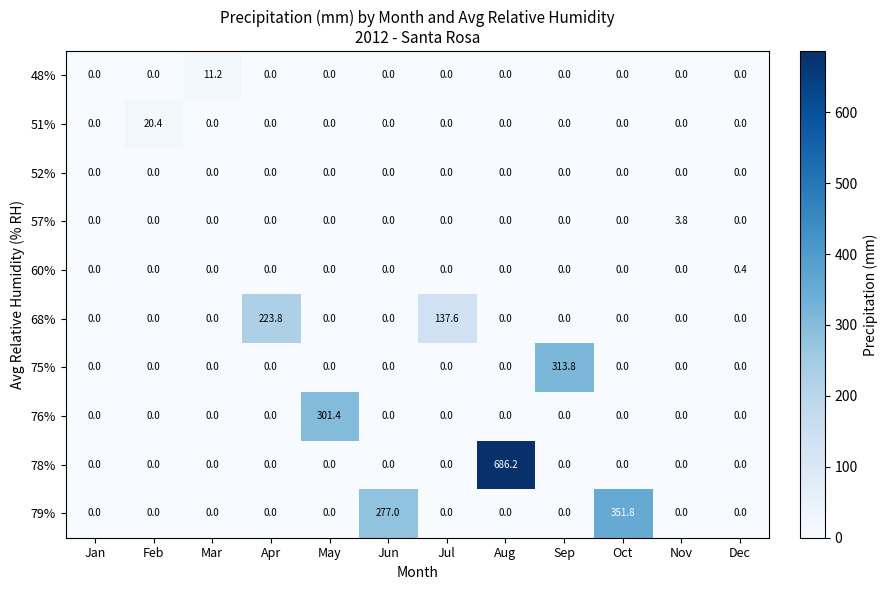

Which series has the largest total across all categories?

78%